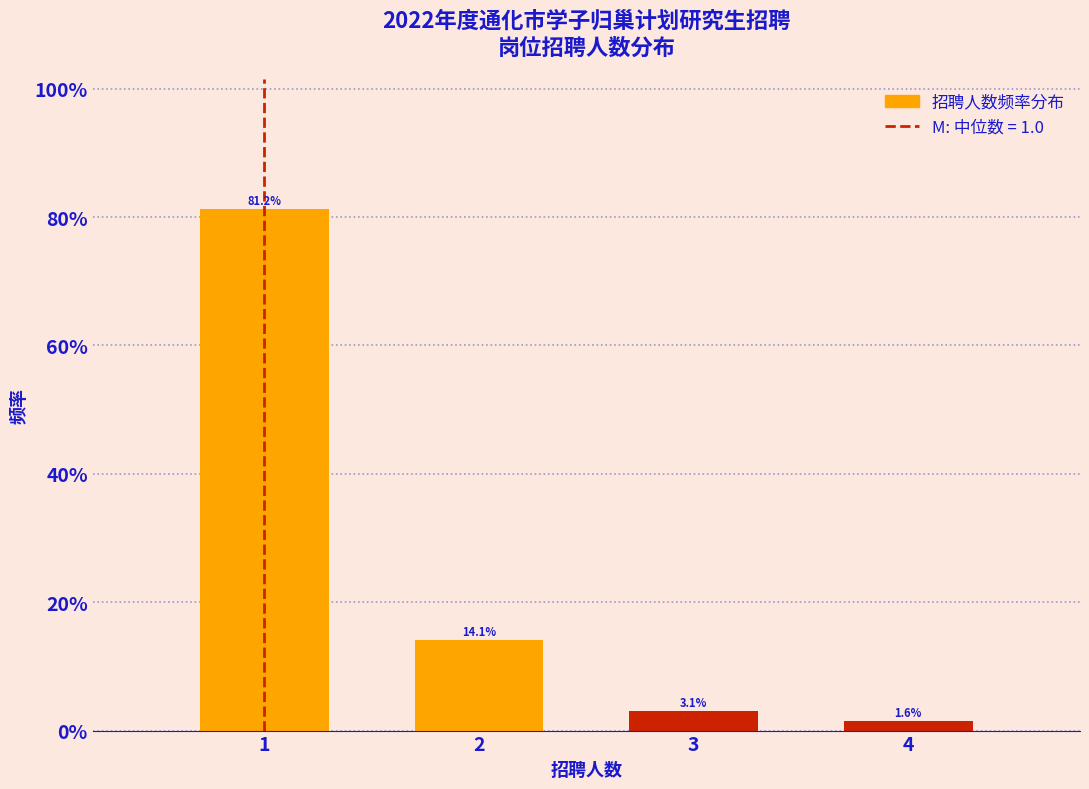

Which label corresponds to the smallest value in the chart?

4